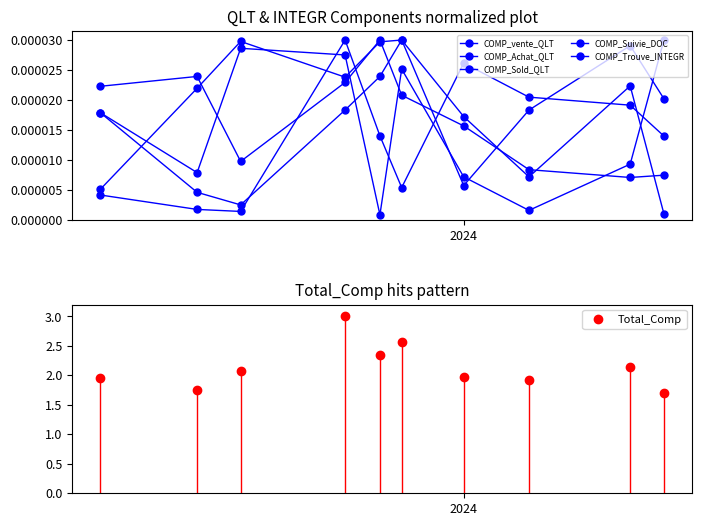

True or false: COMP_Trouve_INTEGR has more than 0 interior local peaks.

True